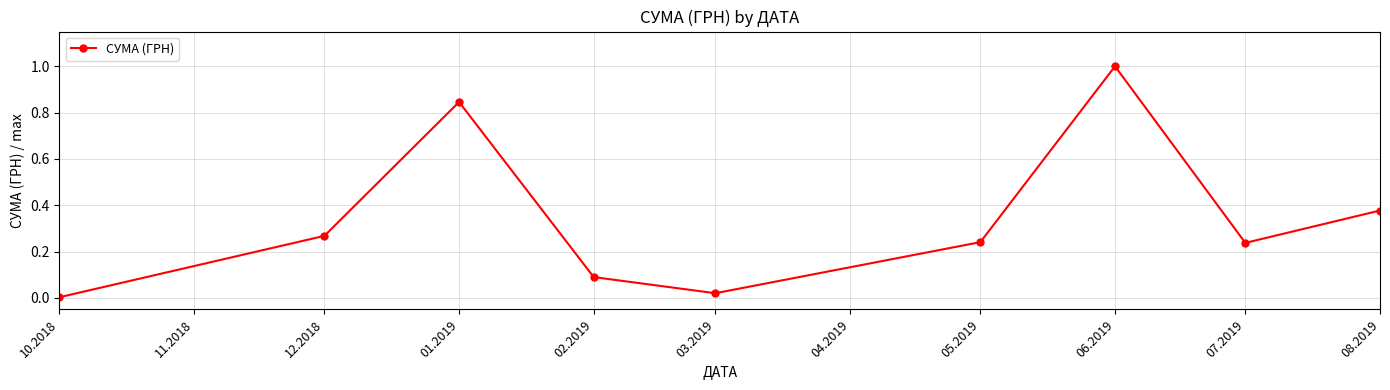

True or false: the data shows 0.0 at 10.2018.

True